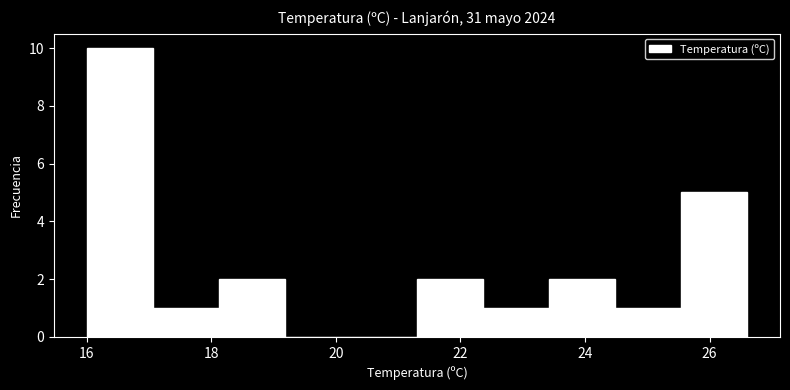

Reading left to right, transcribe this chart: for each bar, give the range it covers on the x-axis and its height. Neither the bar edges nor the heights are printed on the chart, so give them approximately, as read against the axes.

16.00 to 17.06: 10
17.06 to 18.12: 1
18.12 to 19.18: 2
19.18 to 20.24: 0
20.24 to 21.30: 0
21.30 to 22.36: 2
22.36 to 23.42: 1
23.42 to 24.48: 2
24.48 to 25.54: 1
25.54 to 26.60: 5